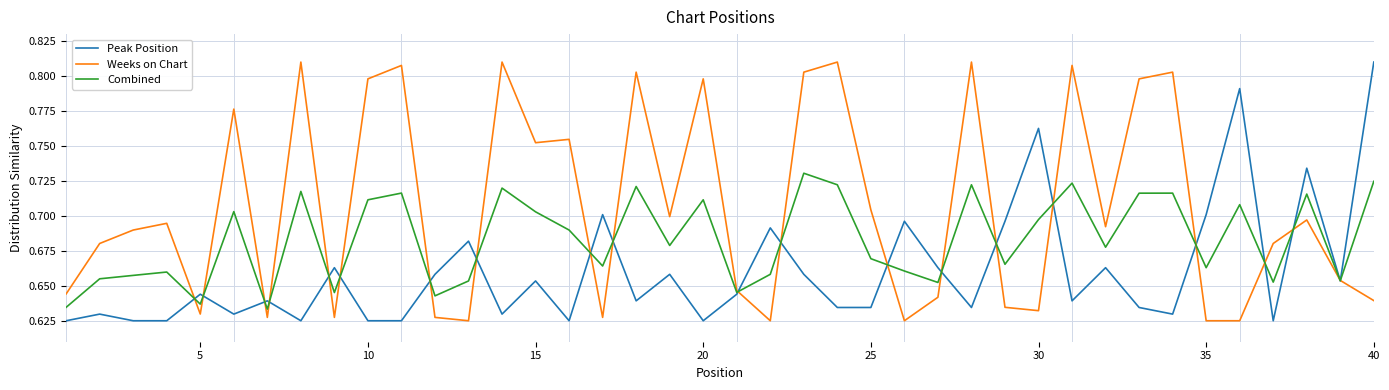

List the series in order of their overall mean, lowest first.

Peak Position, Combined, Weeks on Chart